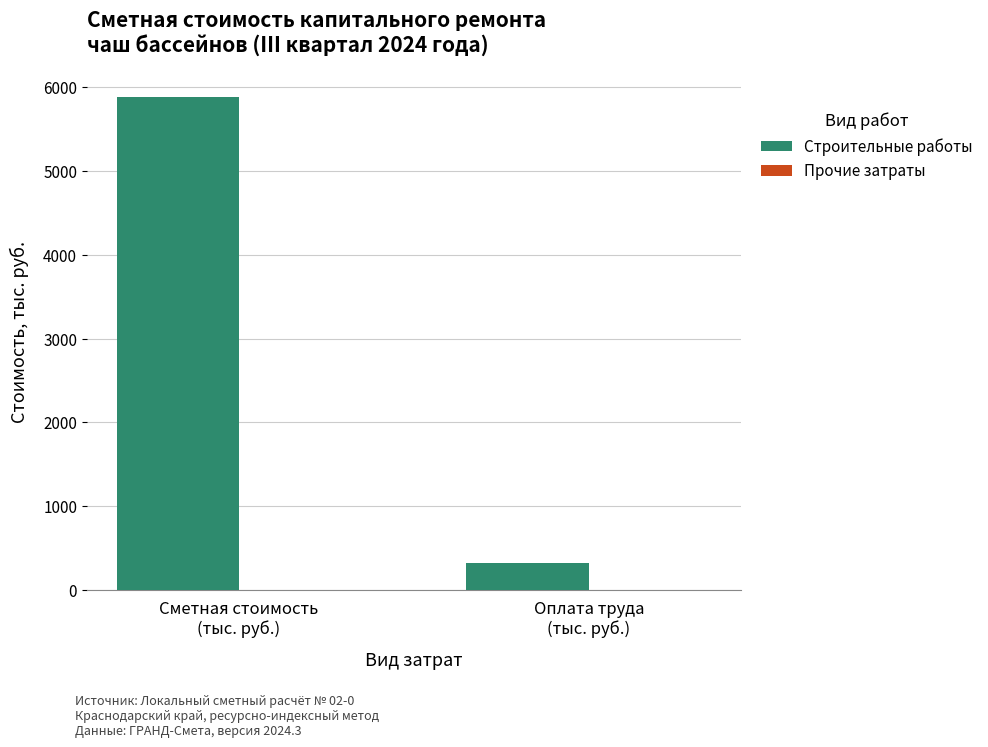

Does the chart contain stacked bars?

No